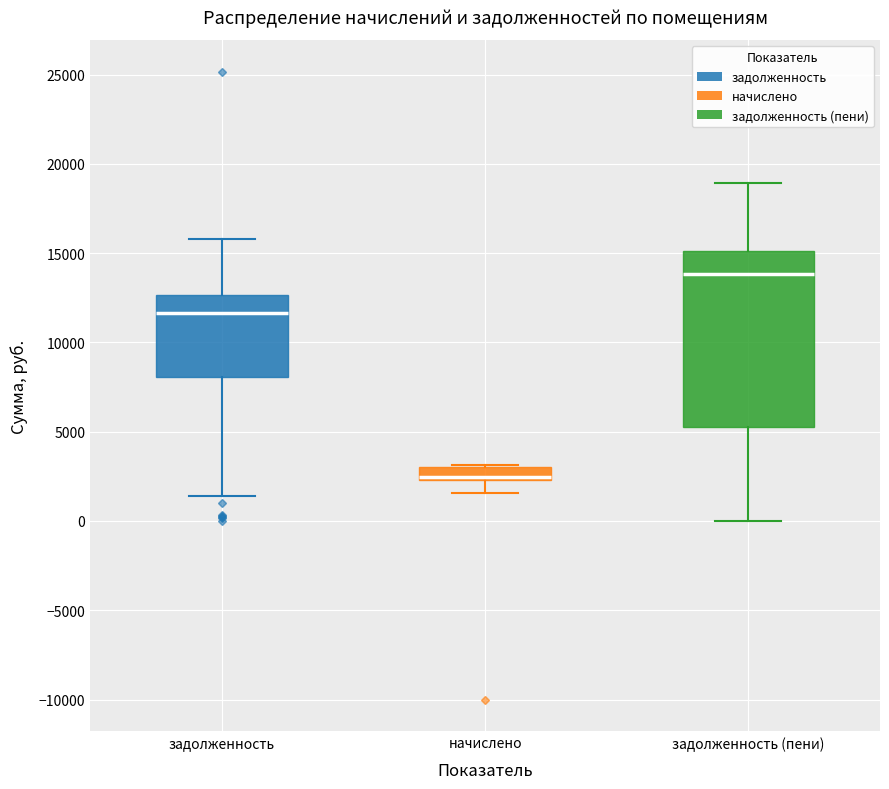

Where is the upper edge of the box for задолженность (пени) on the y-axis? The values are not printed on the chart, so give them approximately, as read against the axis.

15000